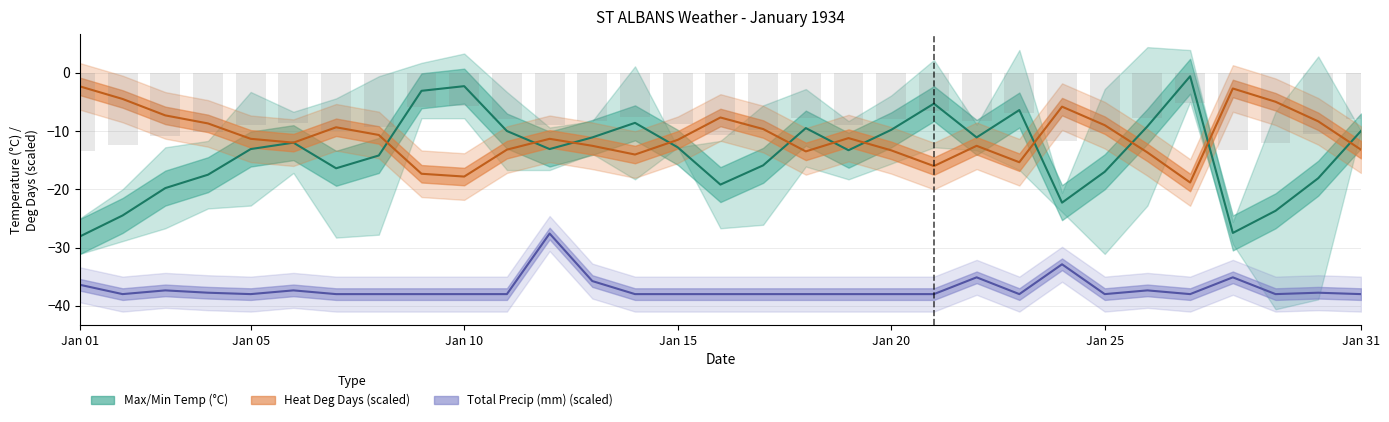

What is the value of the Total Precip (mm) bar at the 4th from the left?

-37.8